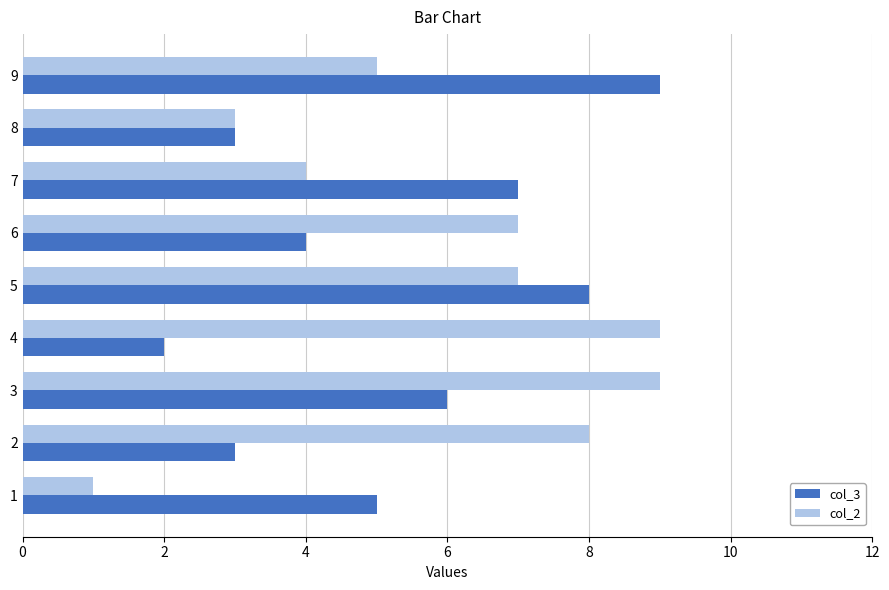

What is the total value across all series at 4?

11